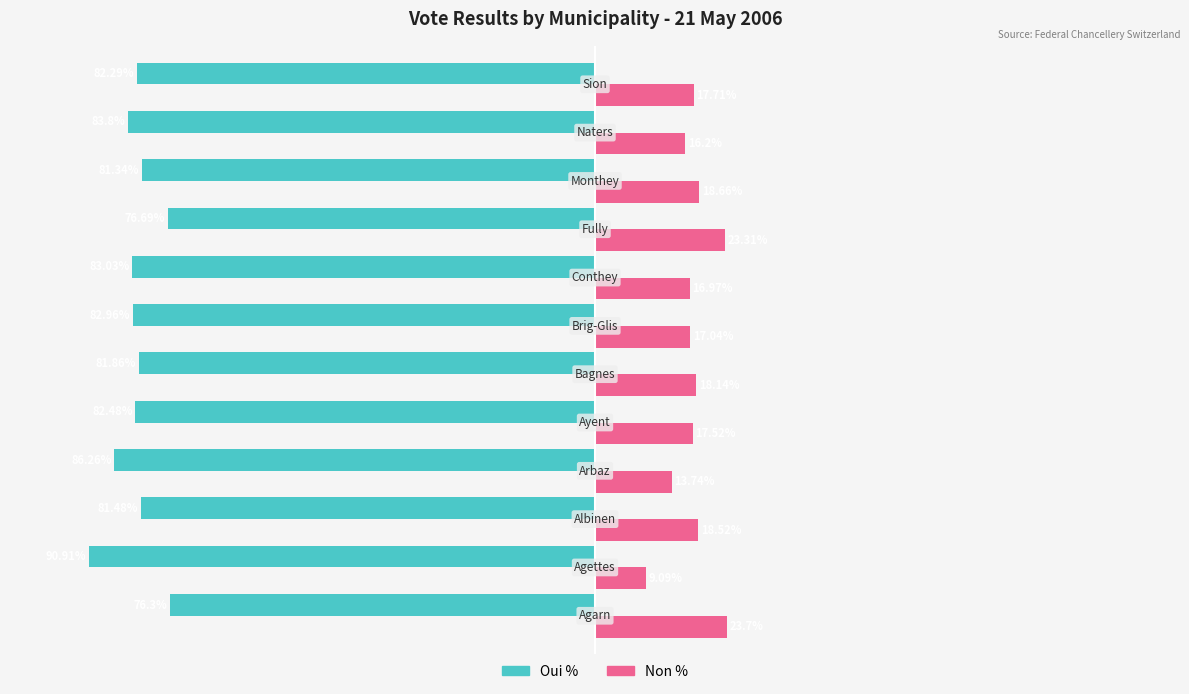

Which series has the largest total across all categories?

Non %